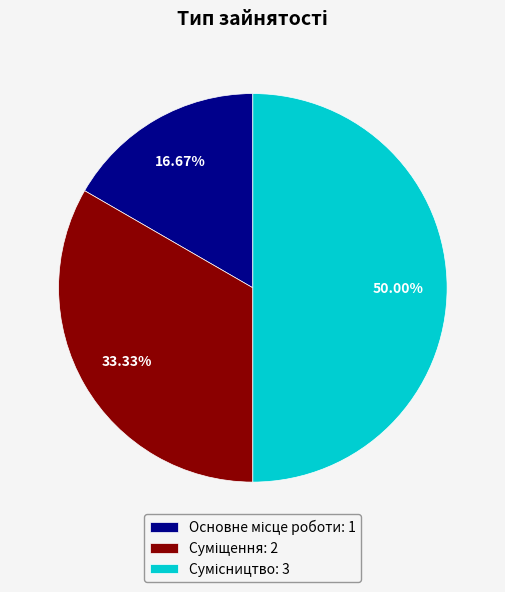

The Основне місце роботи slice represents 31% of the pie. True or false?

False